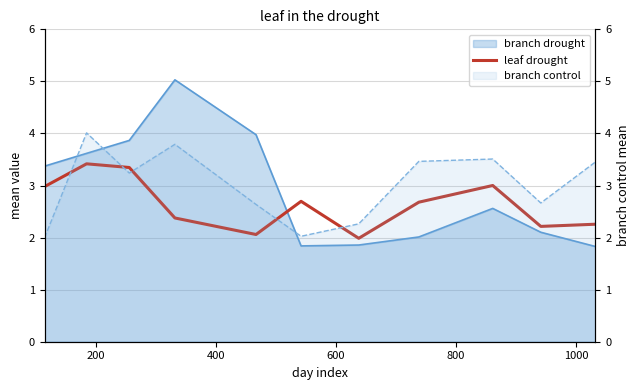

True or false: the data shows 1.5 at 7.

False